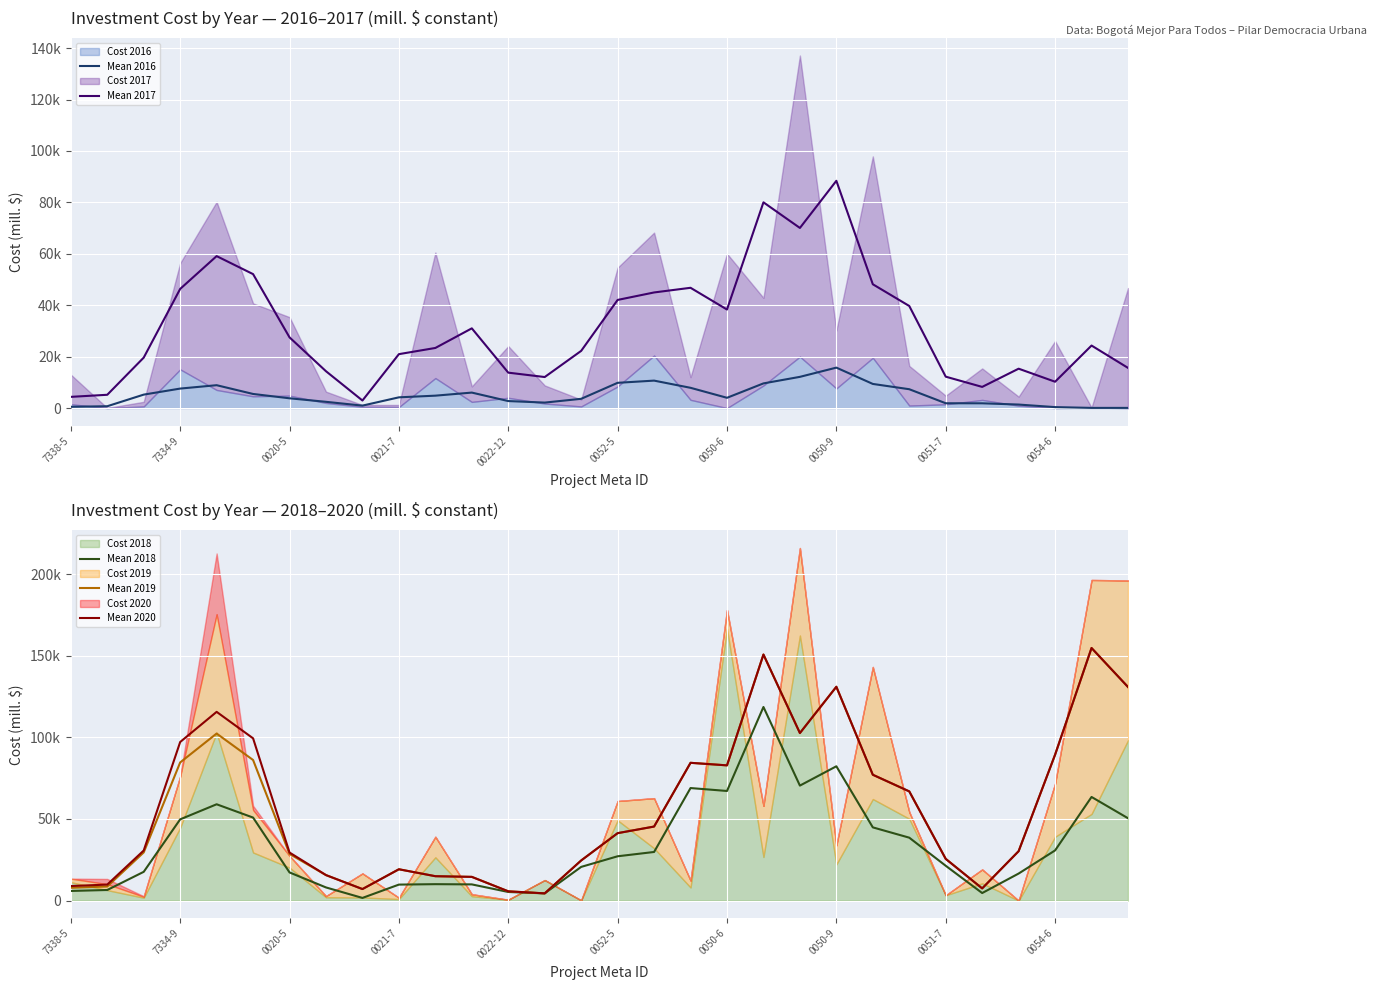

True or false: Mean 2017 has more than 0 points higher than both neighbors.

True